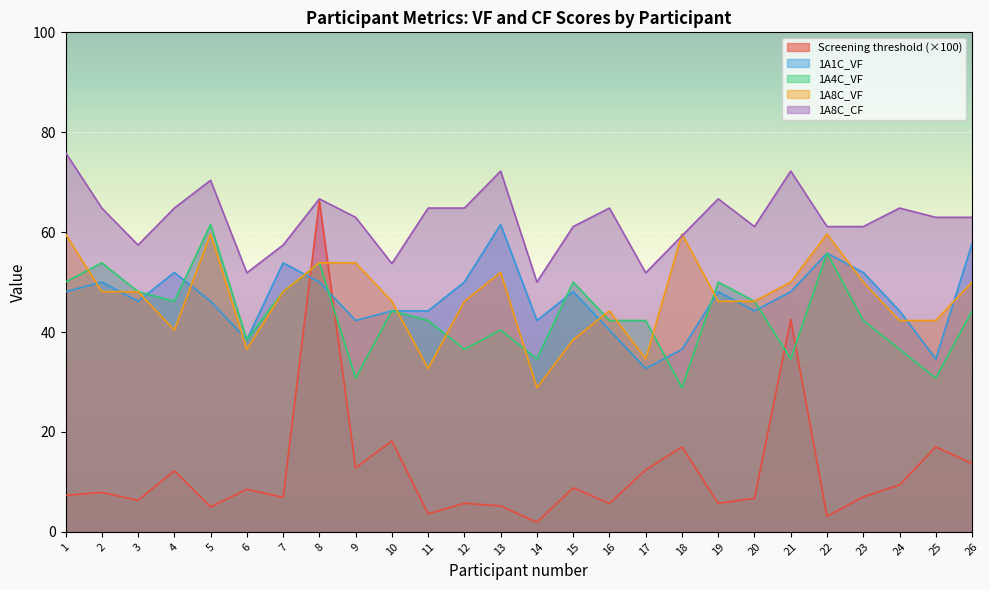

Which category has the highest value in the 1A8C_VF series?

1